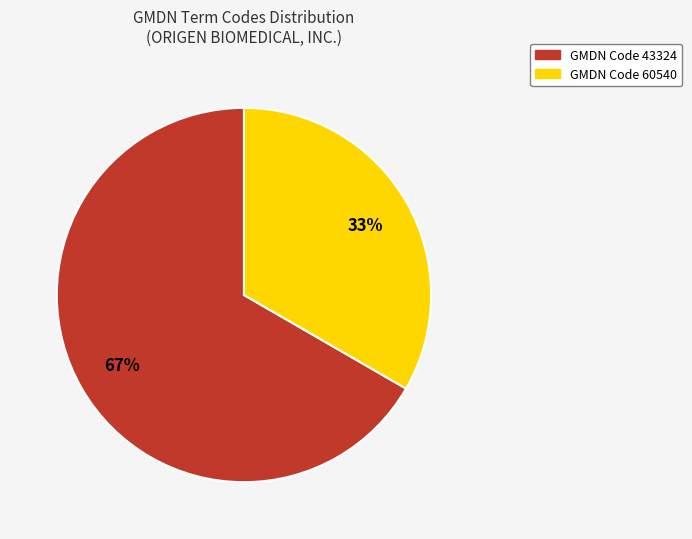

Is the sum of GMDN Code 43324 and GMDN Code 60540 greater than half?

Yes